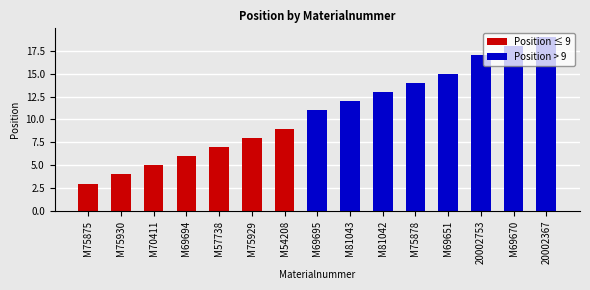

How many values are below 11?

7